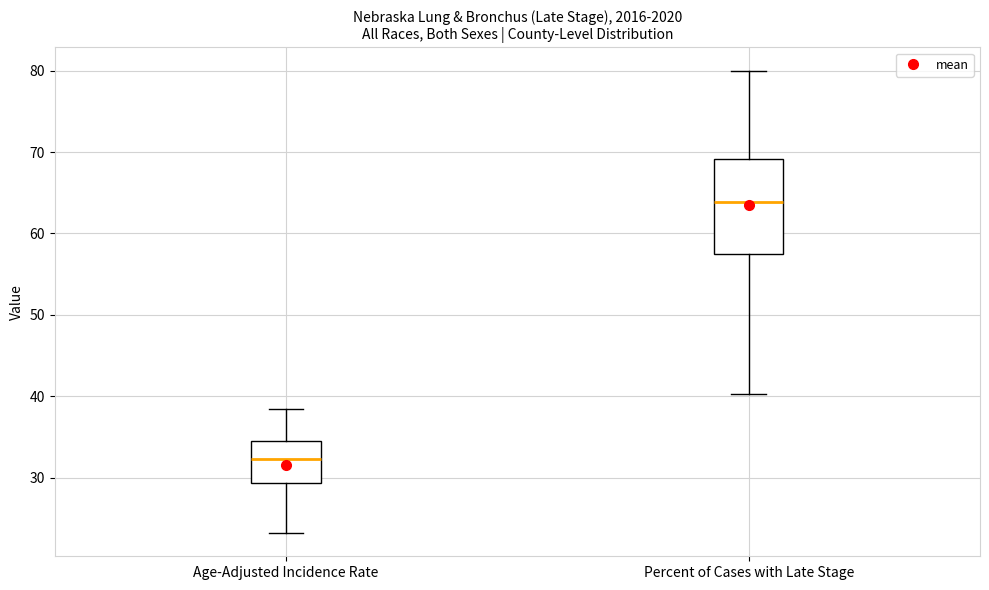

Reading left to right, read every box against the y-axis: the position of its median line, the range the box covers, and the ends of its whiskers. The values are not printed on the chart, so give them approximately, as read against the axis.

Age-Adjusted Incidence Rate: median 32, box 29 to 35, whiskers 23 to 38
Percent of Cases with Late Stage: median 64, box 58 to 69, whiskers 40 to 80